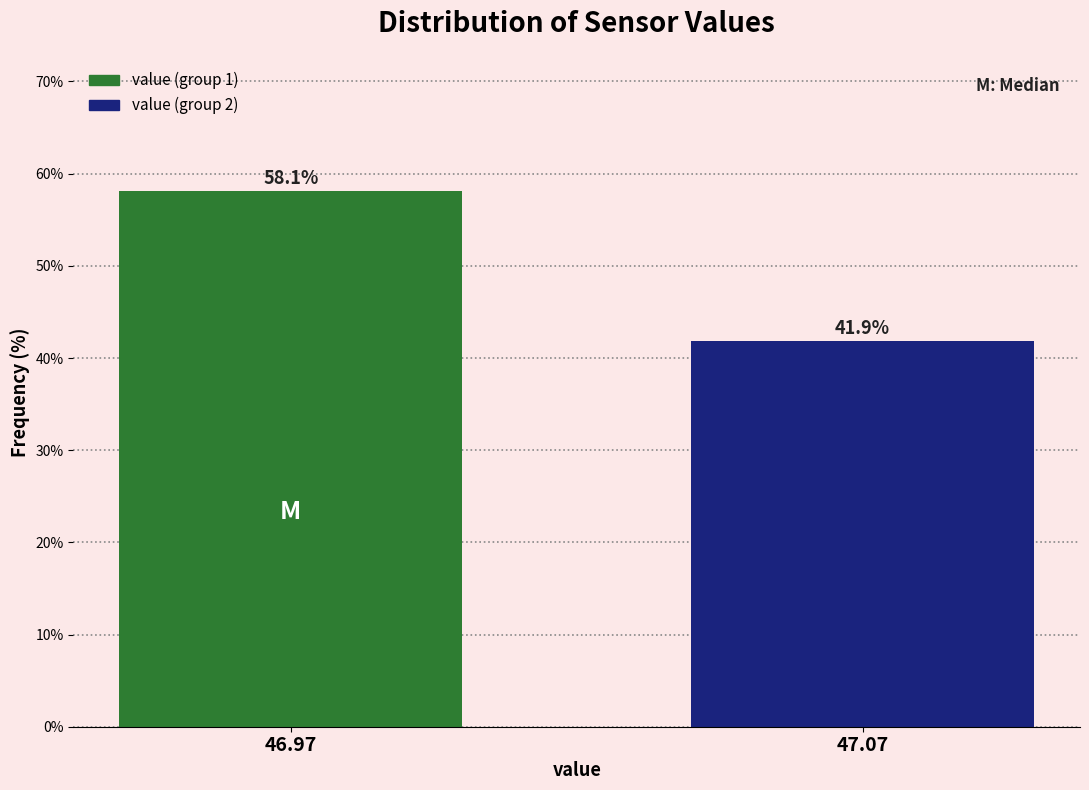

Reading left to right, transcribe all the data shown in this chart.

58.1	41.9